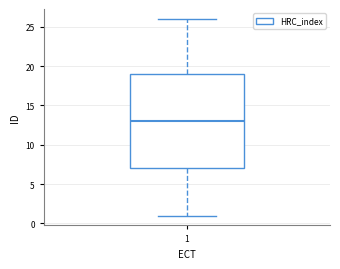

Transcribe this box plot: give where the median line is, the range the box spans, and where the two whiskers end, as read against the y-axis. The values are not printed on the chart, so give them approximately, as read against the axis.

median 13, box 7 to 19, whiskers 1 to 26